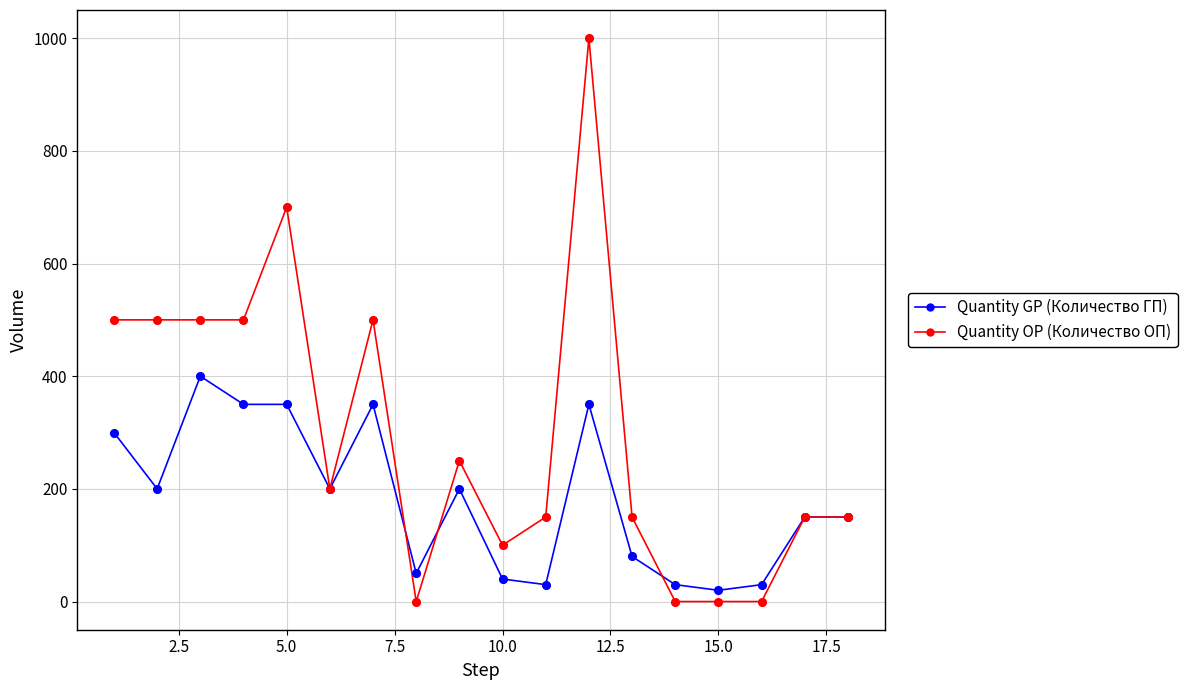

Which series has the largest total across all categories?

Quantity OP (Количество ОП)